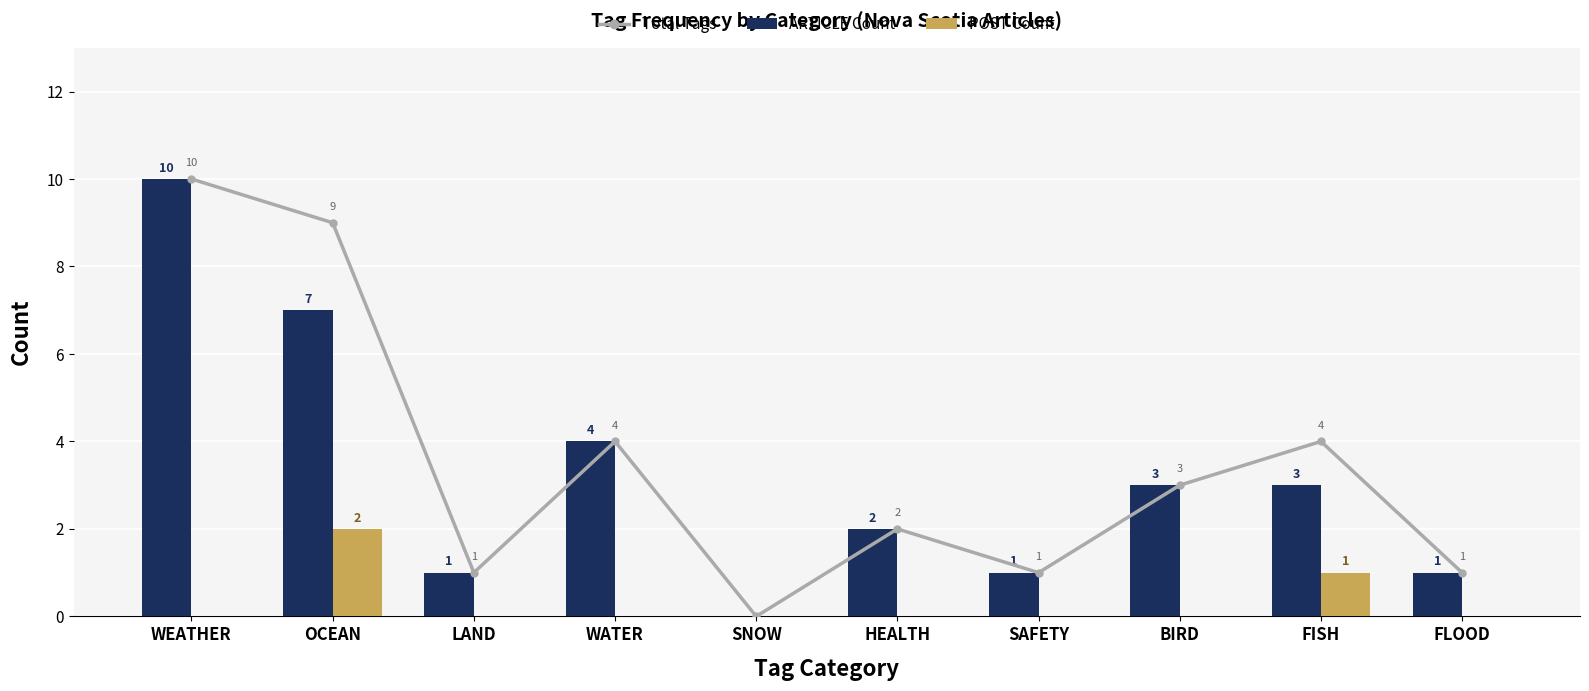

Reading right to left, what are all the values shown in this chart?

Total Tags: 1	4	3	1	2	0	4	1	9	10
ARTICLE Count: 1	3	3	1	2	0	4	1	7	10
POST Count: 0	1	0	0	0	0	0	0	2	0